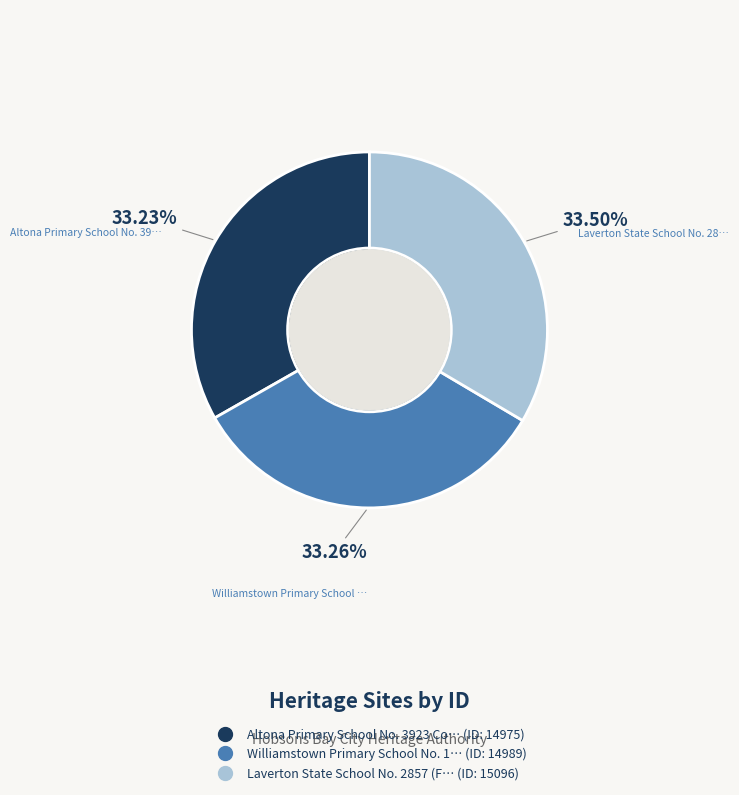

Is there any slice that represents more than half of the pie?

No